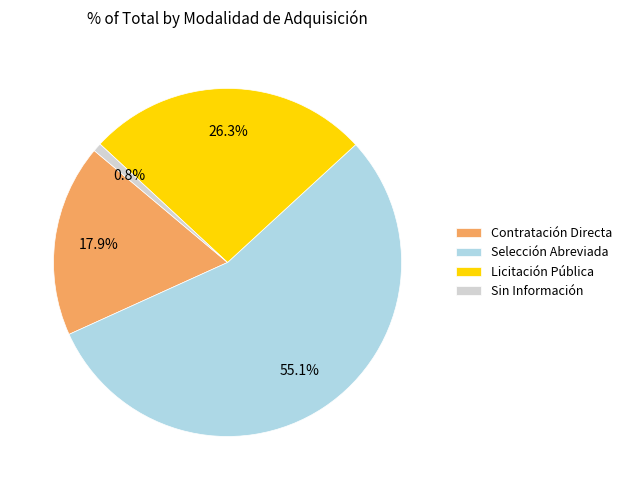

Is there any slice that represents more than half of the pie?

Yes